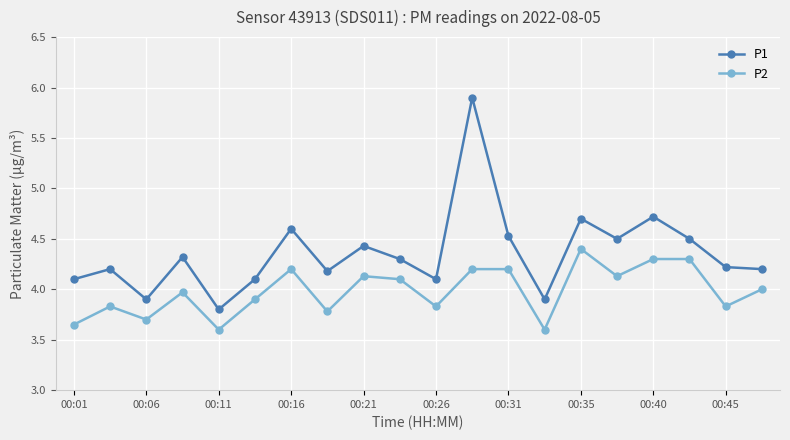

True or false: P1 and P2 intersect in this chart.

False